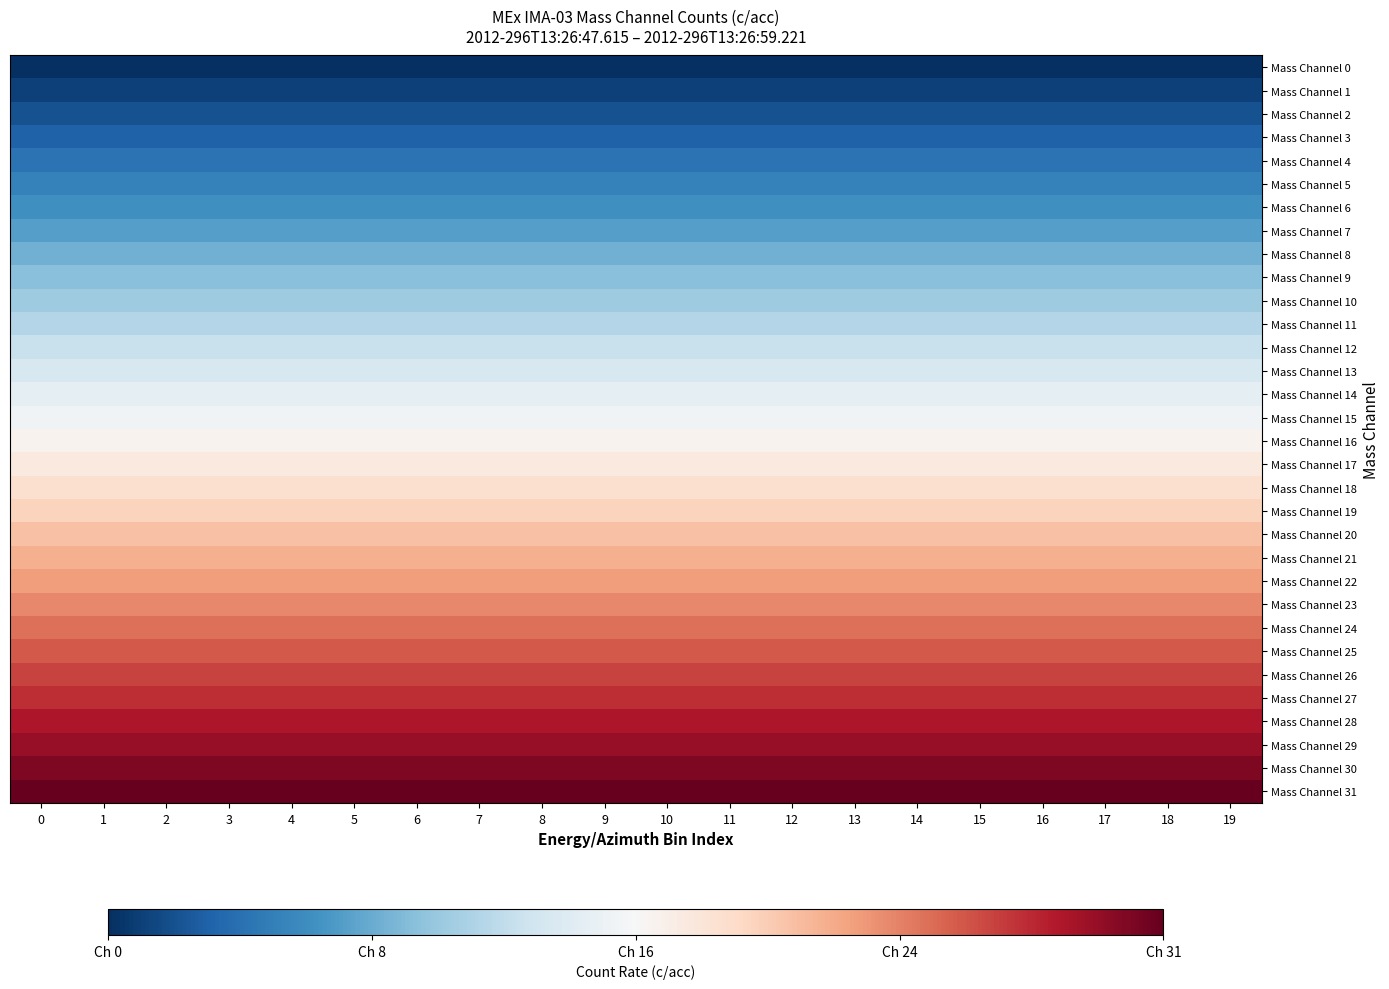

Which series has the widest spread of values?

Mass Channel 0